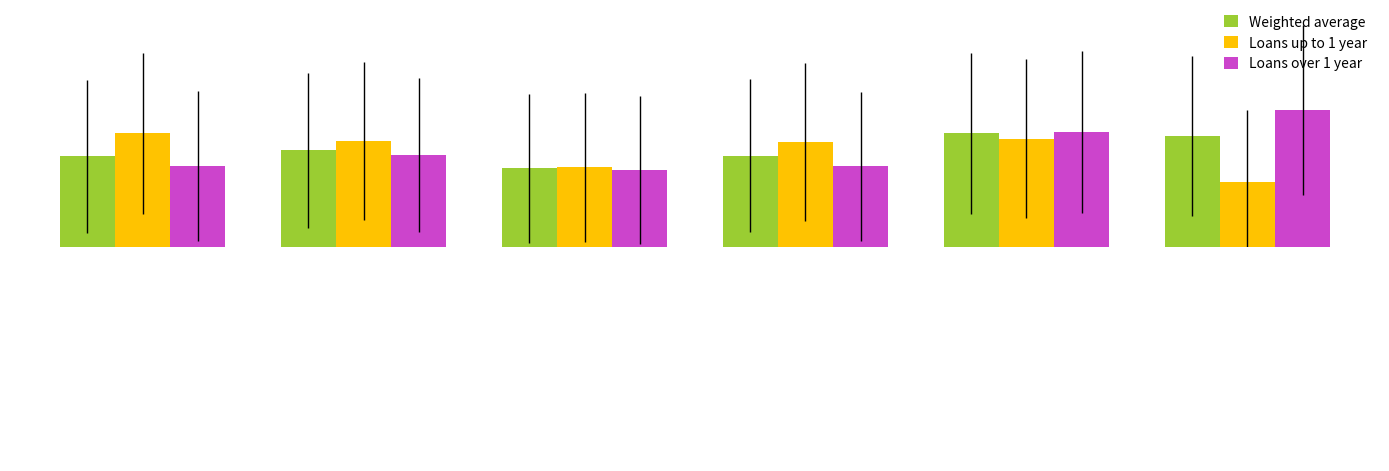

How many values in the Loans up to 1 year series exceed 6?

5